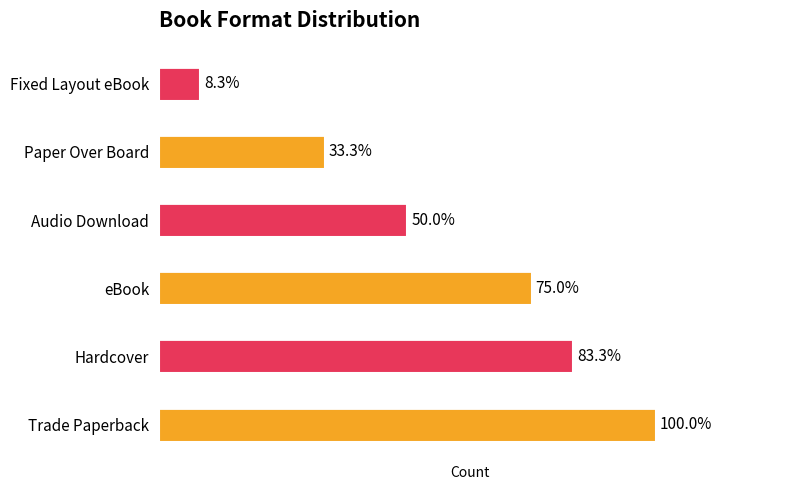

Approximately how many times larger is the value at Paper Over Board compared to Hardcover?

0.4